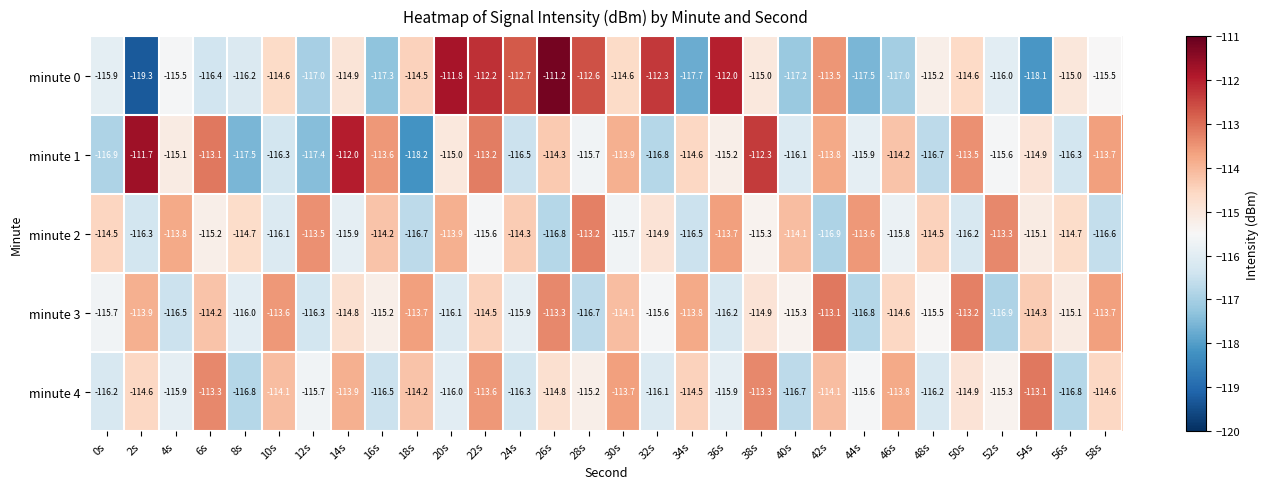

Count the number of data series in this chart.

5